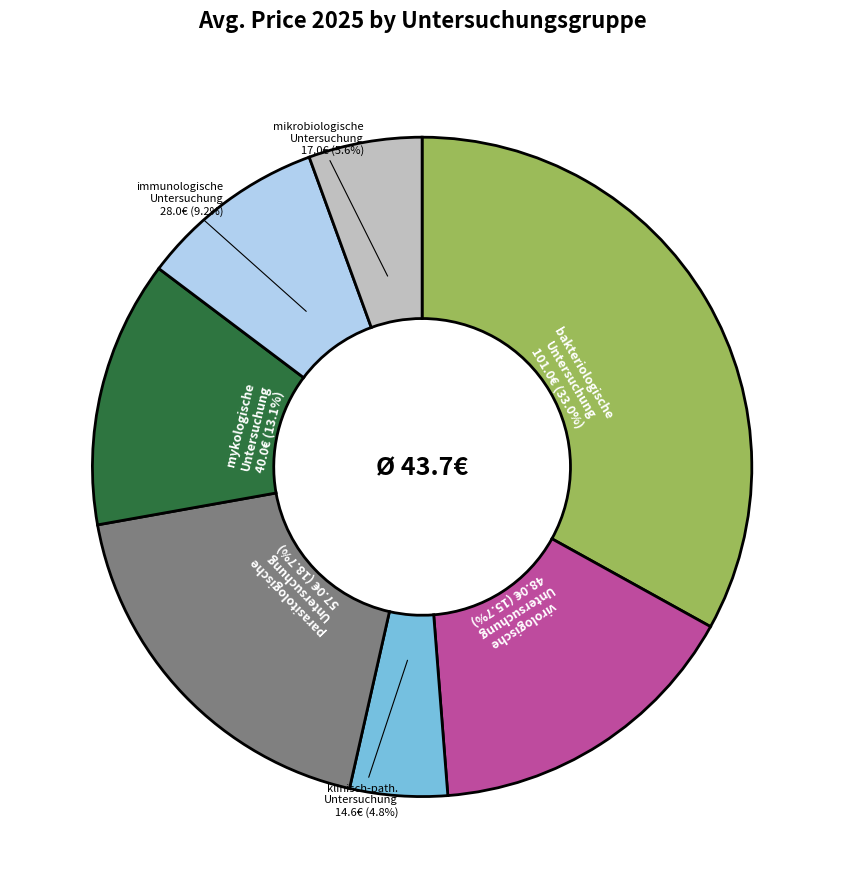

Is there any slice that represents more than half of the pie?

No